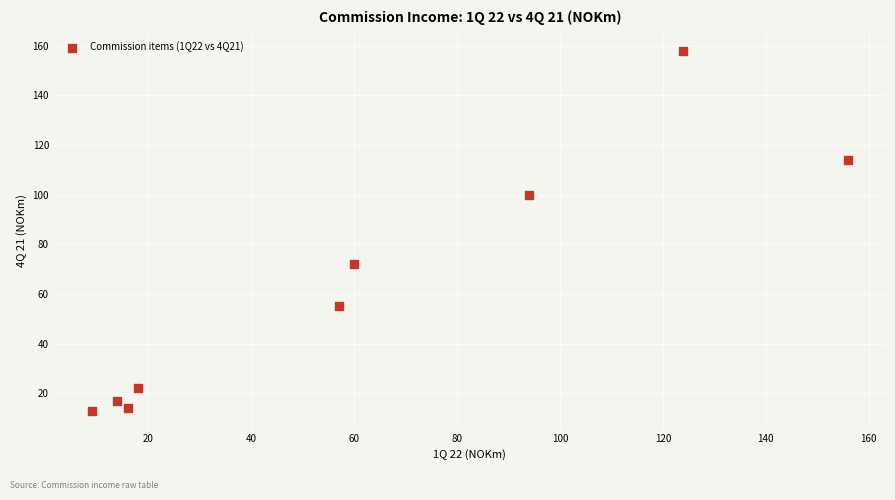

What is the range of X values (max minus min)?

147